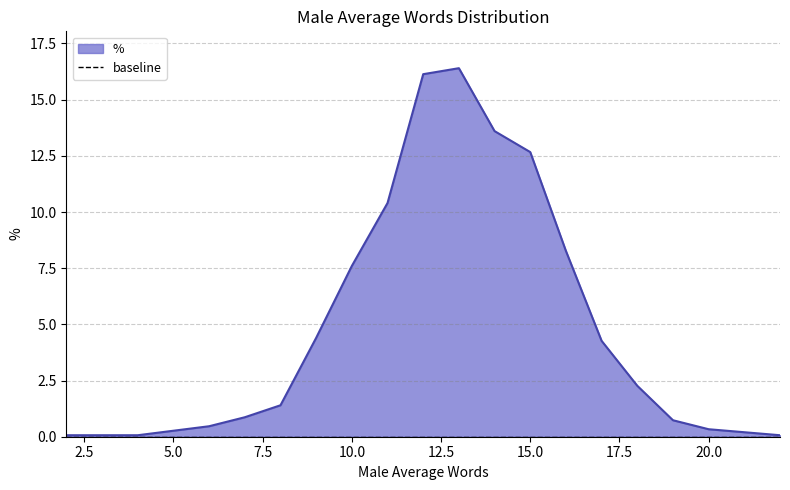

What is the minimum value shown in the chart?

0.1